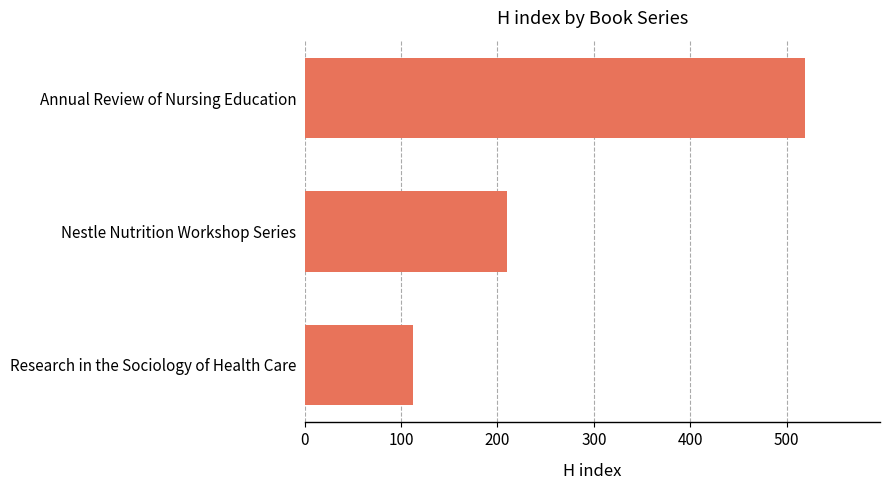

Which category has the highest value across all series?

Annual Review of Nursing Education